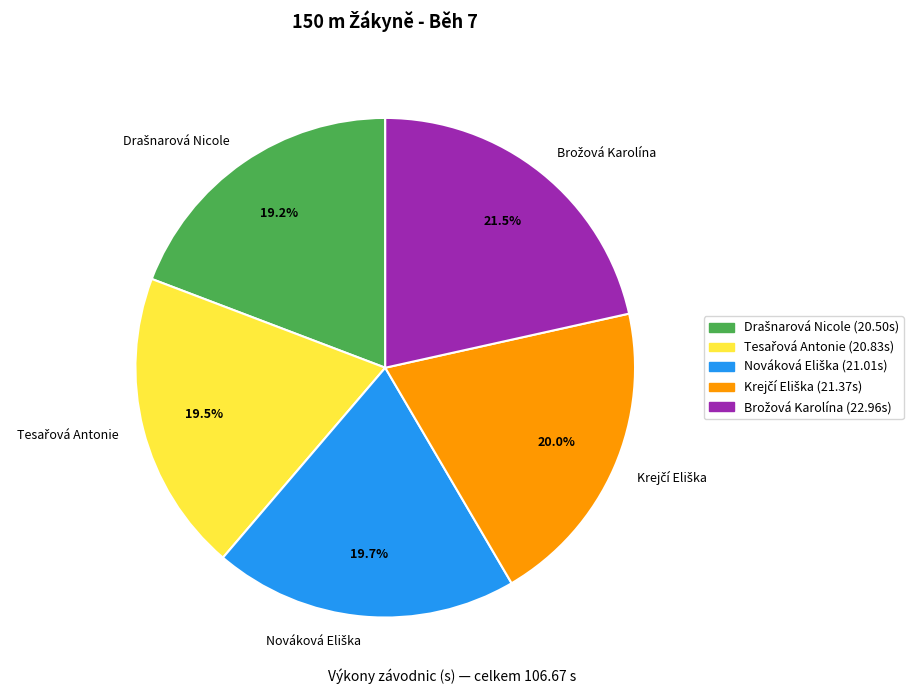

Is there a majority slice in this chart?

No